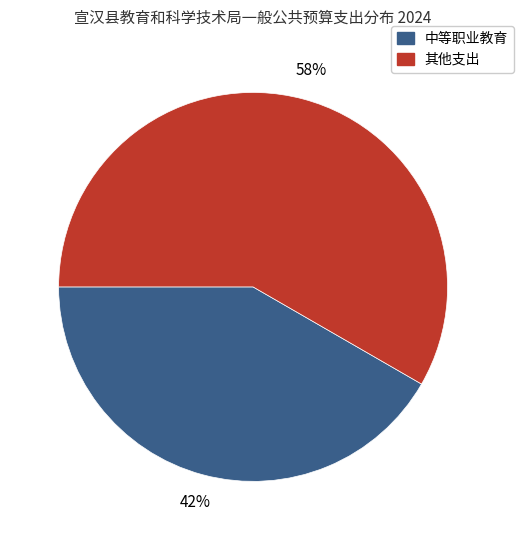

Is there a majority slice in this chart?

Yes